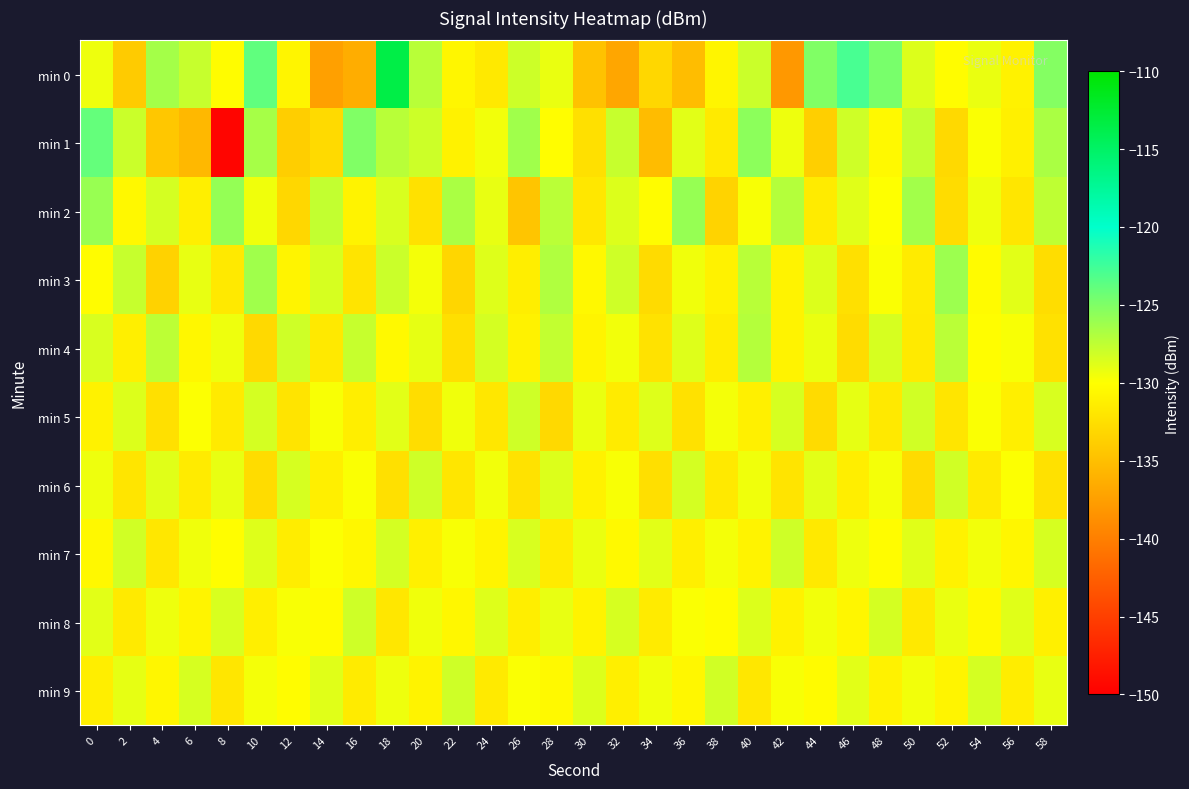

Which series has the largest range (max minus min)?

min 1